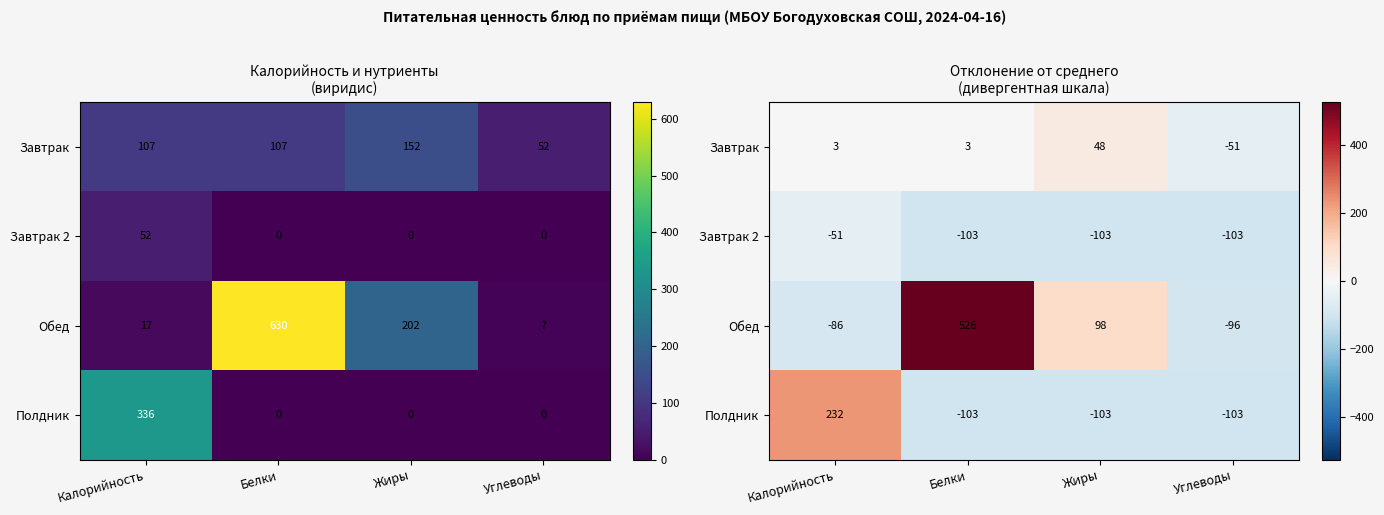

Which category has the lowest value across all series?

Белки